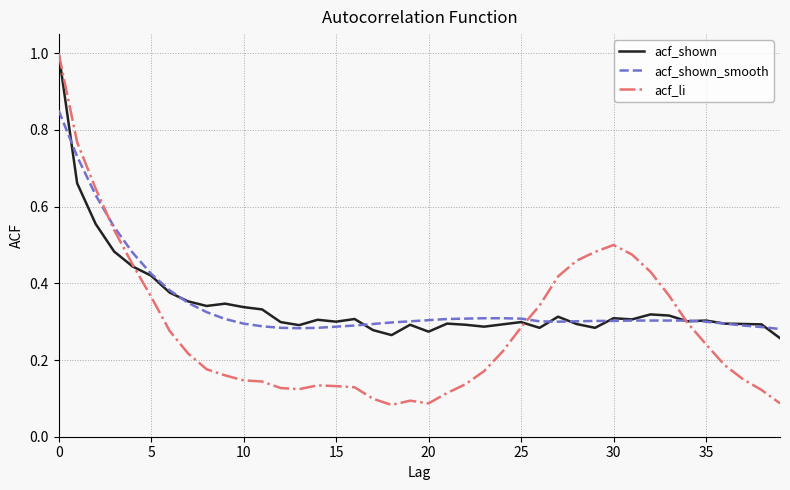

Which series has the largest range (max minus min)?

acf_li